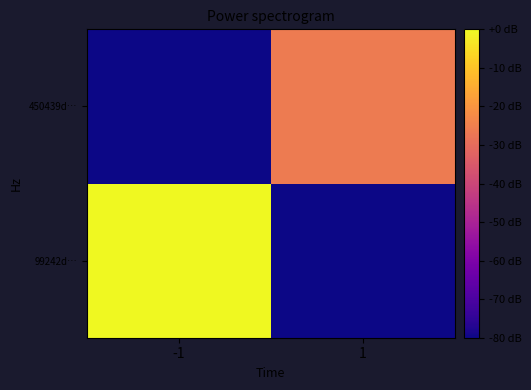

Reading left to right, what are all the values shown in this chart?

99242d…: -1=0.0	1=-80.0
450439d…: -1=-80.0	1=-26.2